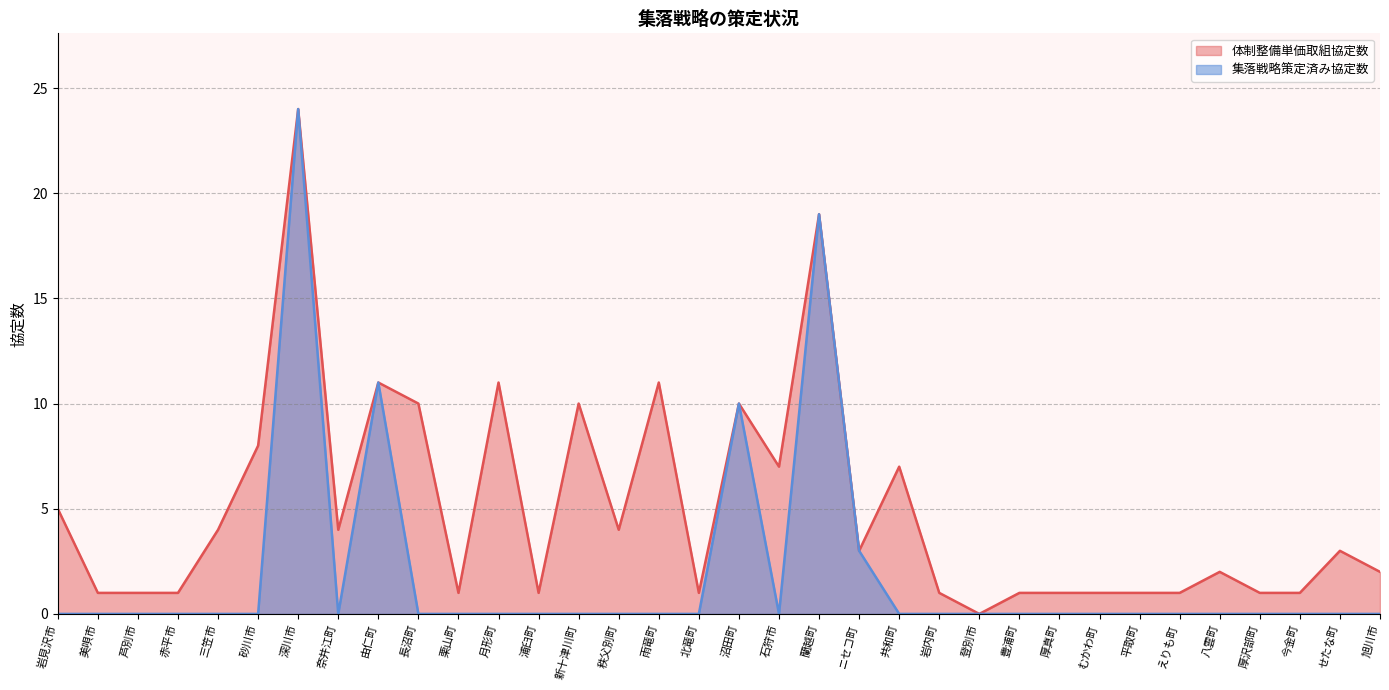

Reading right to left, extract all data points from this chart.

体制整備単価取組協定数: 2	3	1	1	2	1	1	1	1	1	0	1	7	3	19	7	10	1	11	4	10	1	11	1	10	11	4	24	8	4	1	1	1	5
集落戦略策定済み協定数: 0	0	0	0	0	0	0	0	0	0	0	0	0	3	19	0	10	0	0	0	0	0	0	0	0	11	0	24	0	0	0	0	0	0